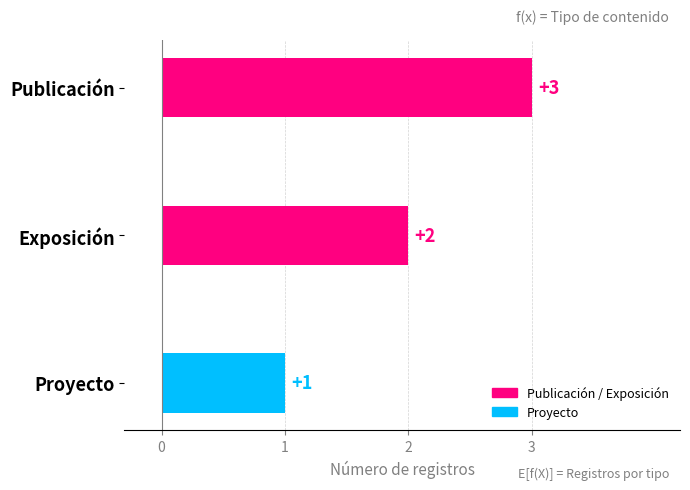

What is the ratio of the value at Proyecto to the value at Publicación?

0.3